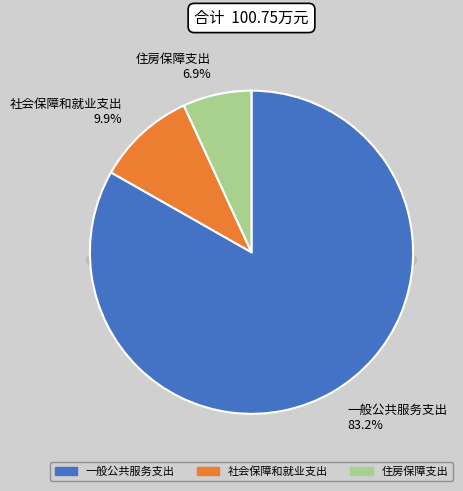

To the nearest percent, what portion does 社会保障和就业支出 represent?

10%